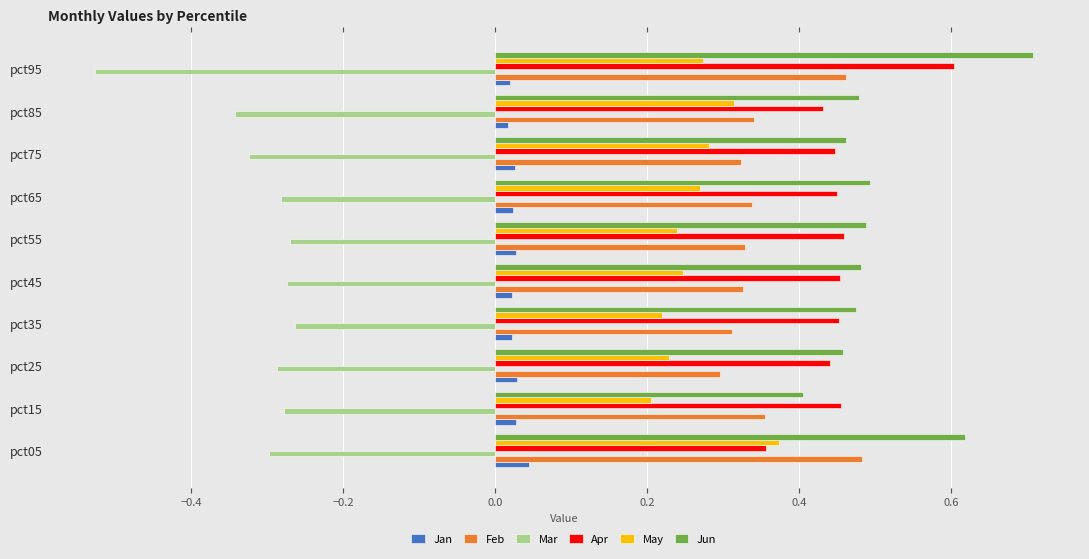

Which category has the lowest value across all series?

pct95